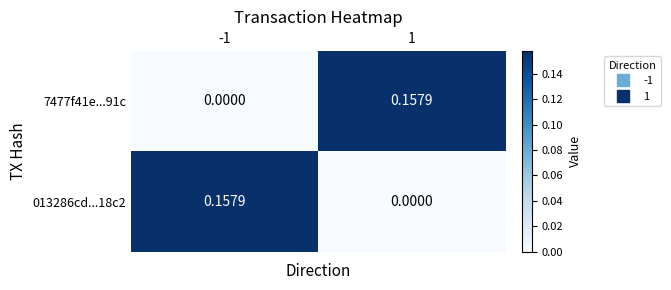

Reading right to left, list all the values displayed in this chart.

7477f41e...91c: 1=0.2	-1=0.0
013286cd...18c2: 1=0.0	-1=0.2